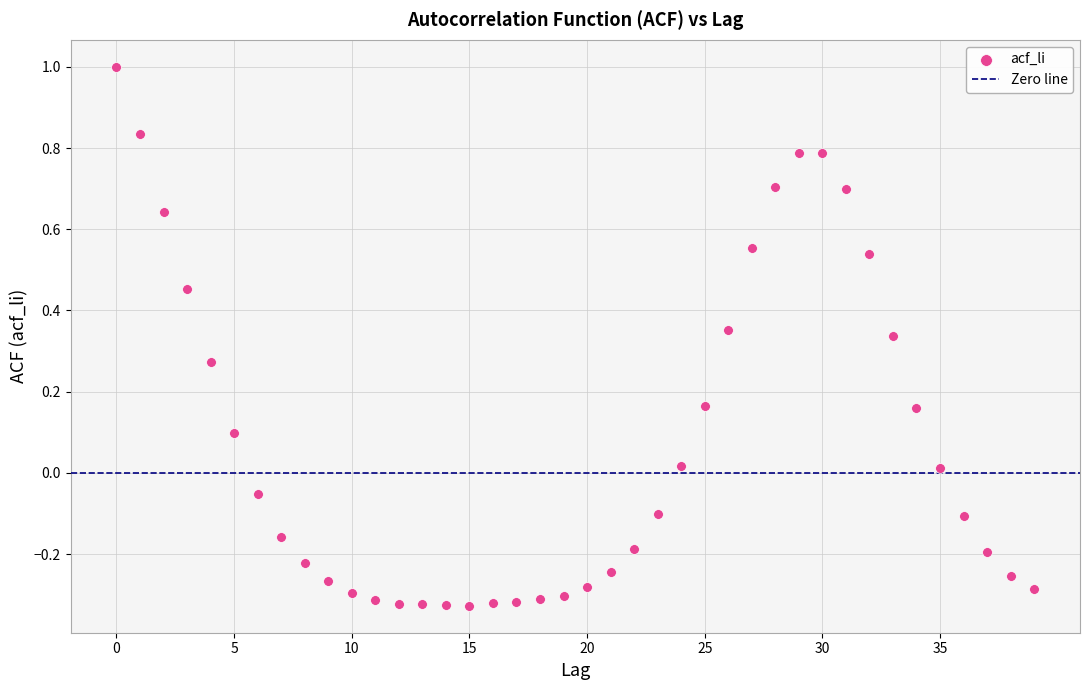

What is the range of Y values (max minus min)?

1.3